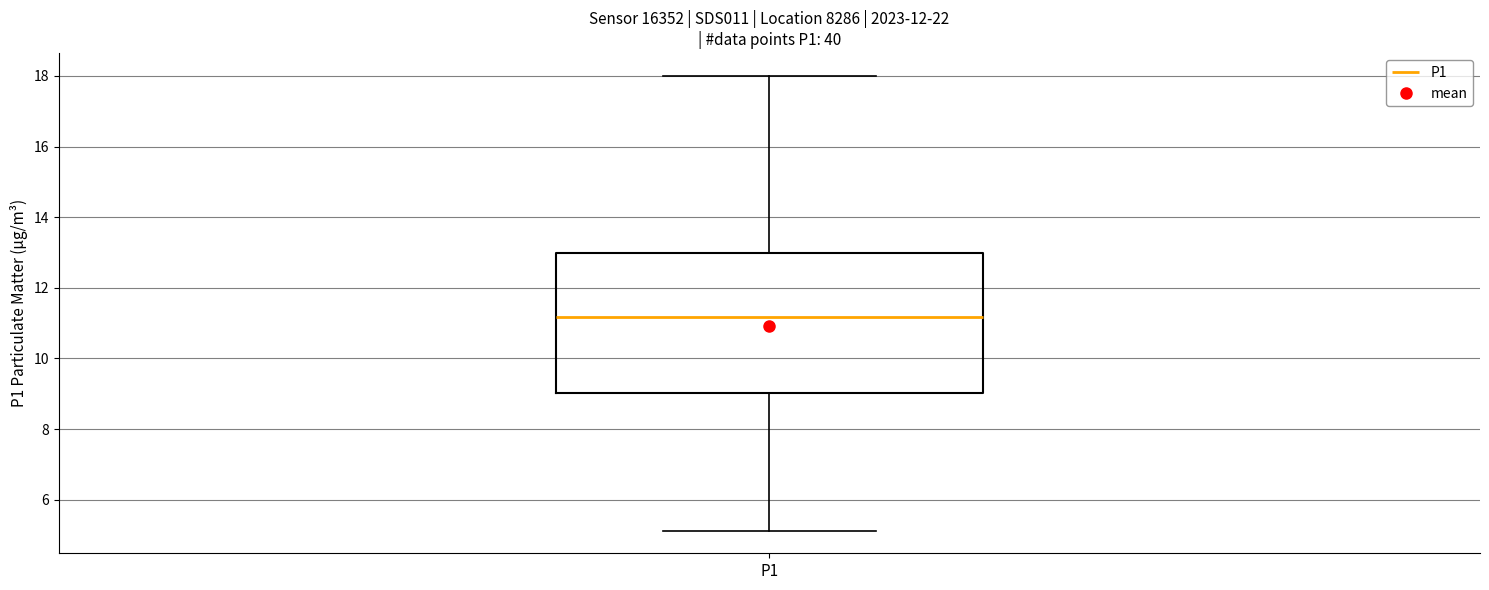

Read this box plot against the y-axis: the position of the median line, the range covered by the box, and the ends of both whiskers. The values are not printed on the chart, so give them approximately, as read against the axis.

median 11.2, box 9.0 to 13.0, whiskers 5.2 to 18.0